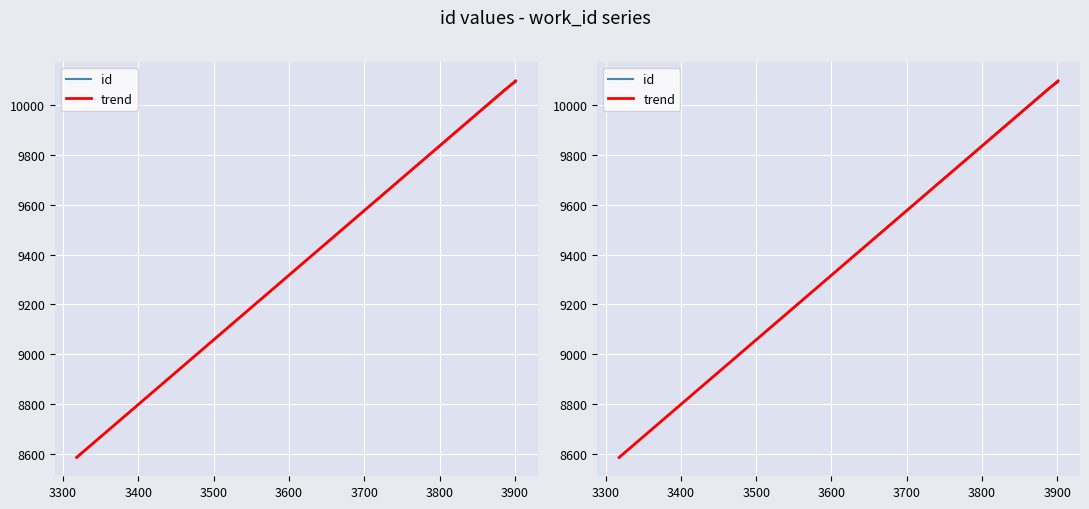

Reading right to left, transcribe all the data shown in this chart.

id: 10092.0	10060.0	10059.0	8585.0
trend: 10098.0	10056.4	10056.4	8585.2